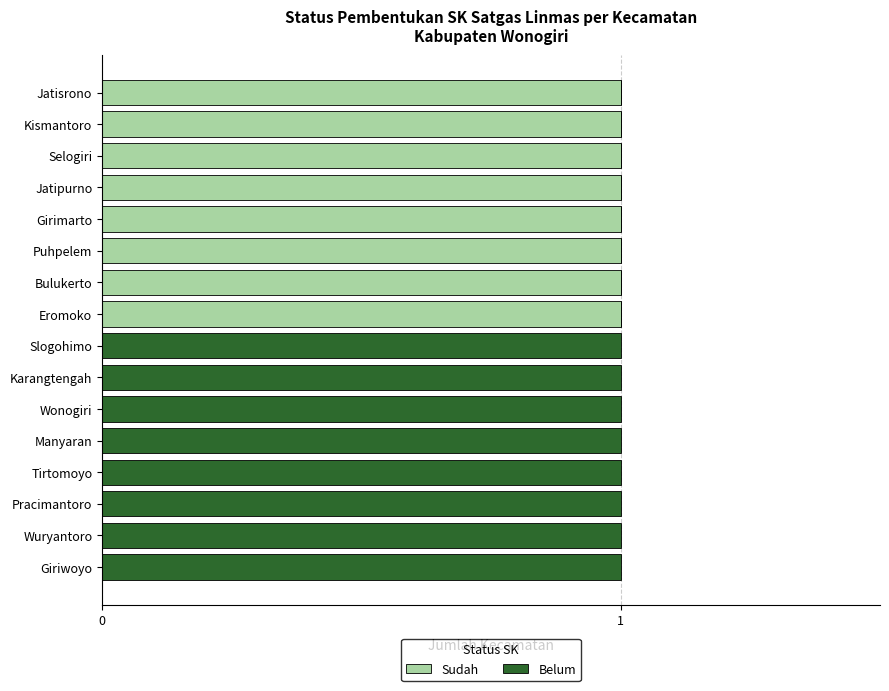

The value of Sudah at Eromoko is 1. True or false?

True